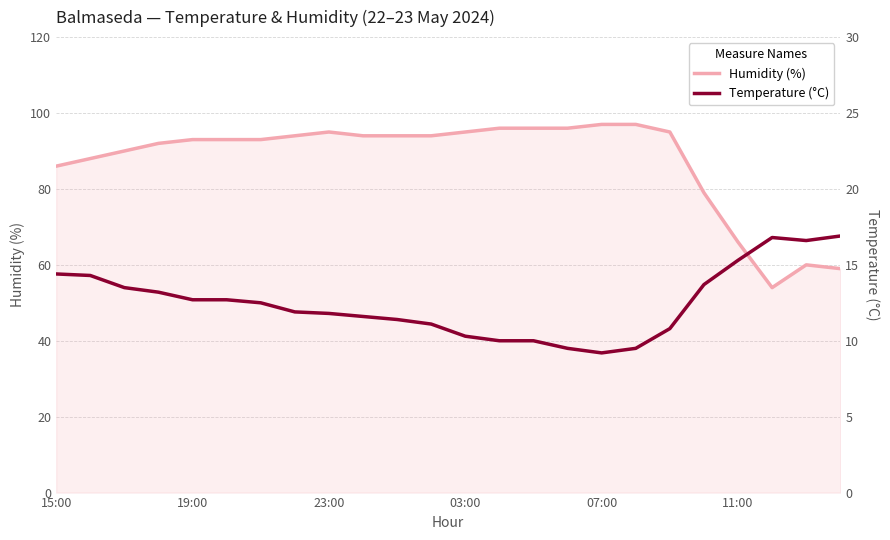

How many lines are shown in the chart?

2